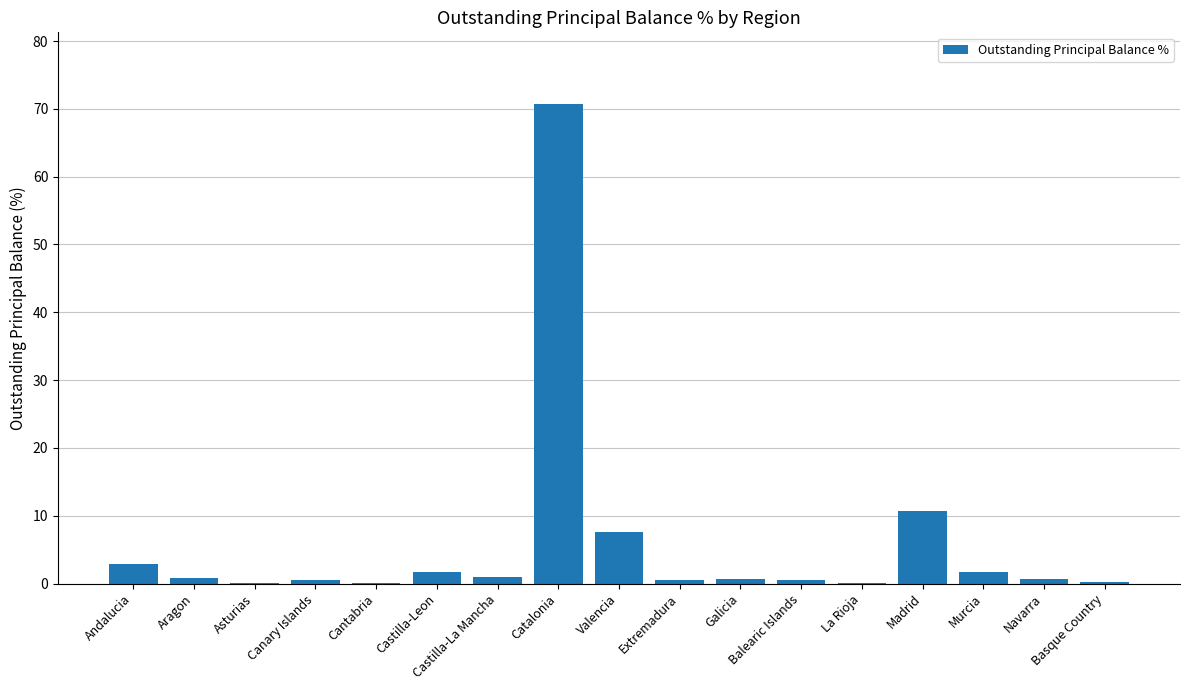

Which has a higher value, Extremadura or Valencia?

Valencia